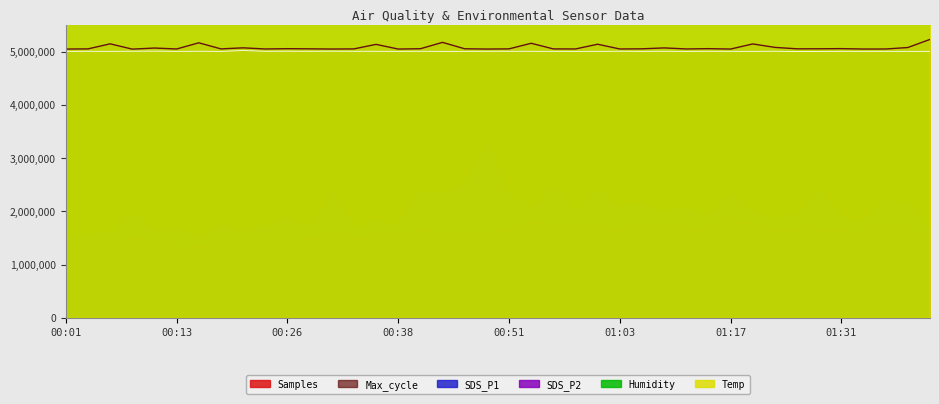

The value of Humidity at 00:11 is 7166278. True or false?

False